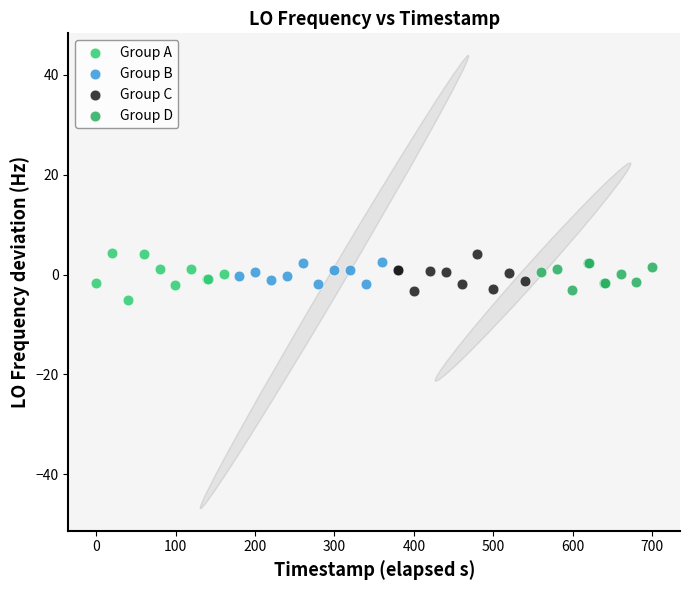

What are all the series names shown in the legend?

Group A, Group B, Group C, Group D